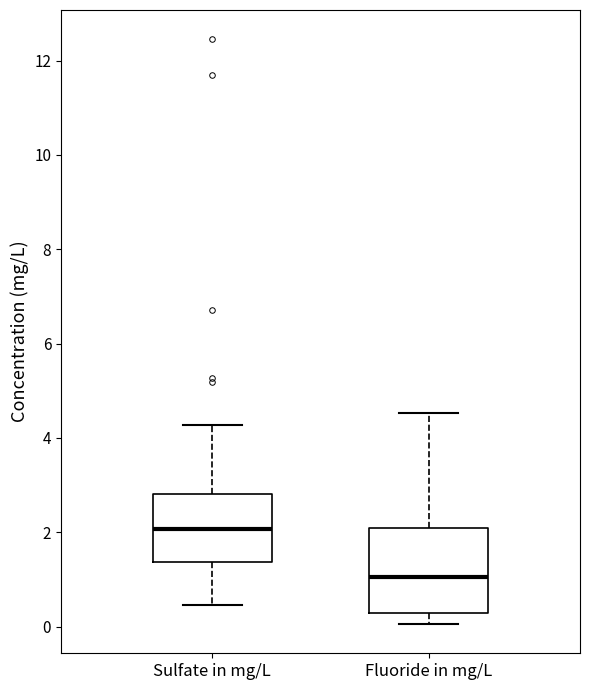

Which box is the tallest, from its lower edge to its upper edge?

Fluoride in mg/L